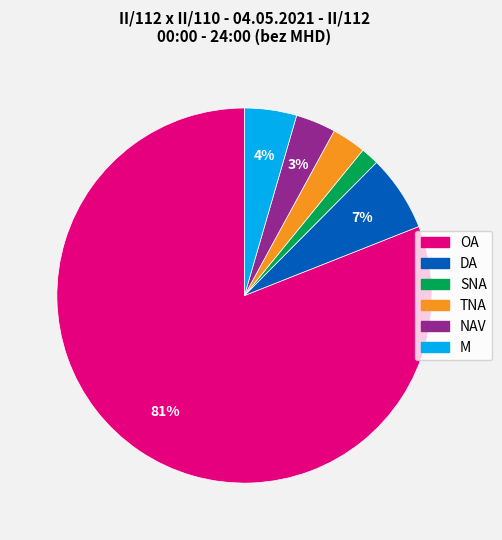

To the nearest percent, what portion does OA represent?

81%